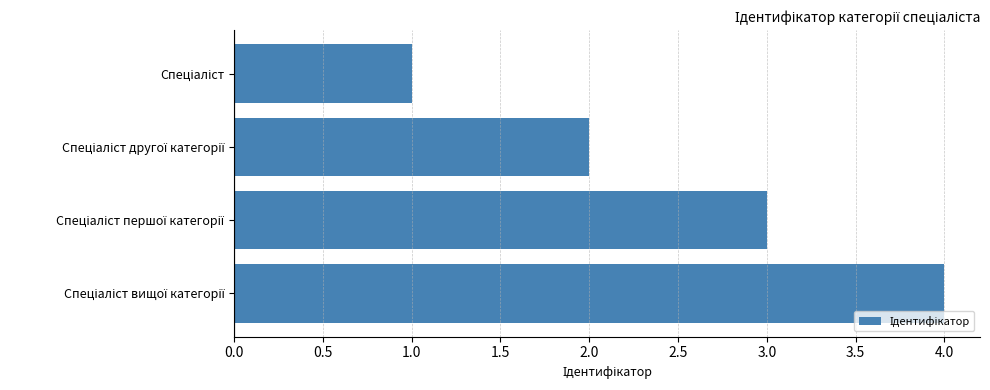

What is the greatest value displayed?

4